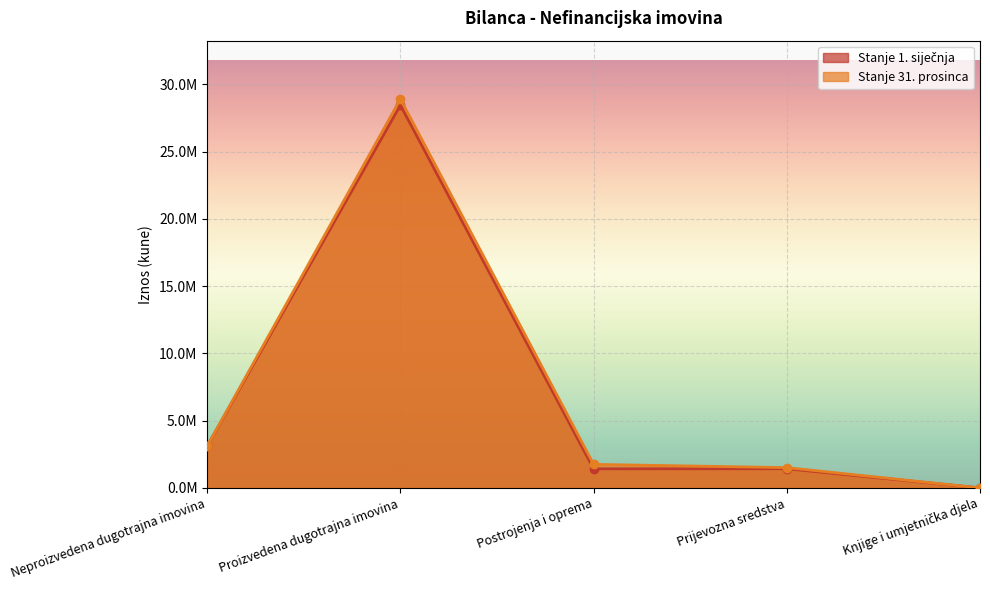

True or false: Stanje 31. prosinca and Stanje 1. siječnja cross at least once.

False